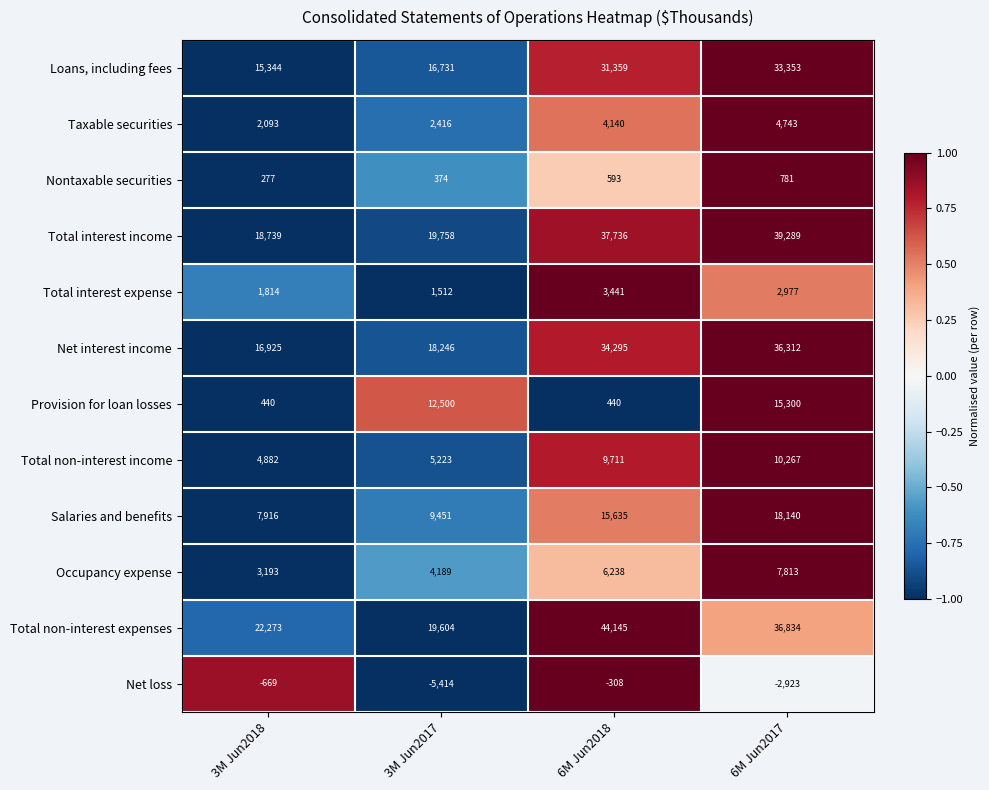

The Total non-interest income series shows 4882 at 3M Jun2018. True or false?

True